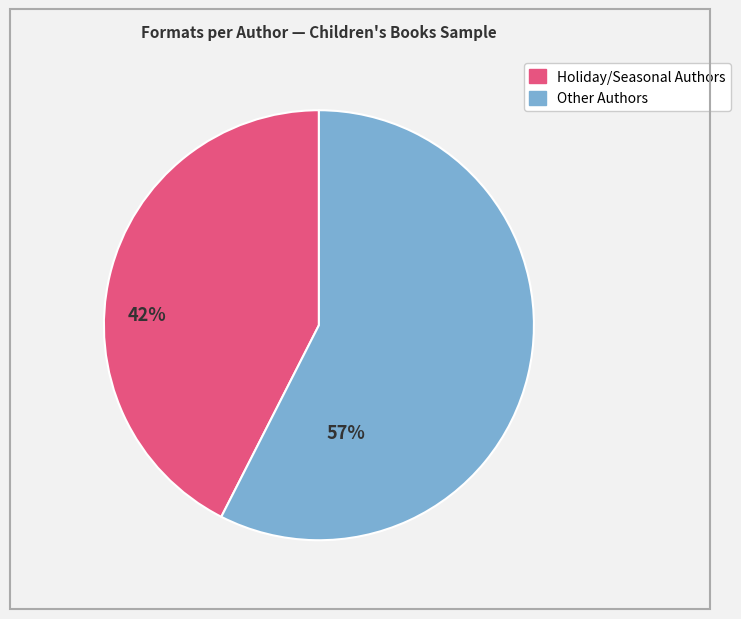

Is there a majority slice in this chart?

Yes